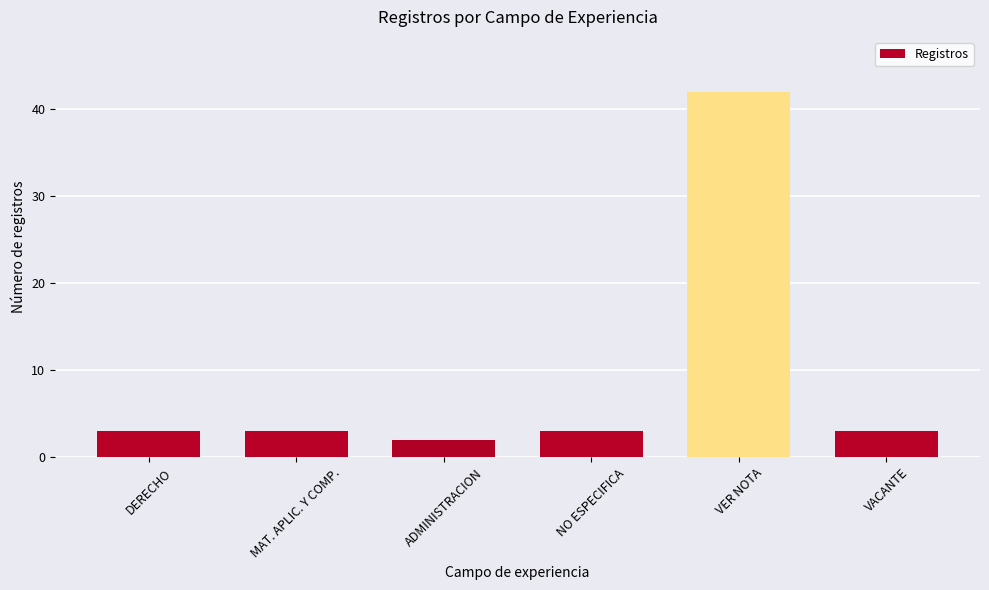

Read the value at NO ESPECIFICA.

3